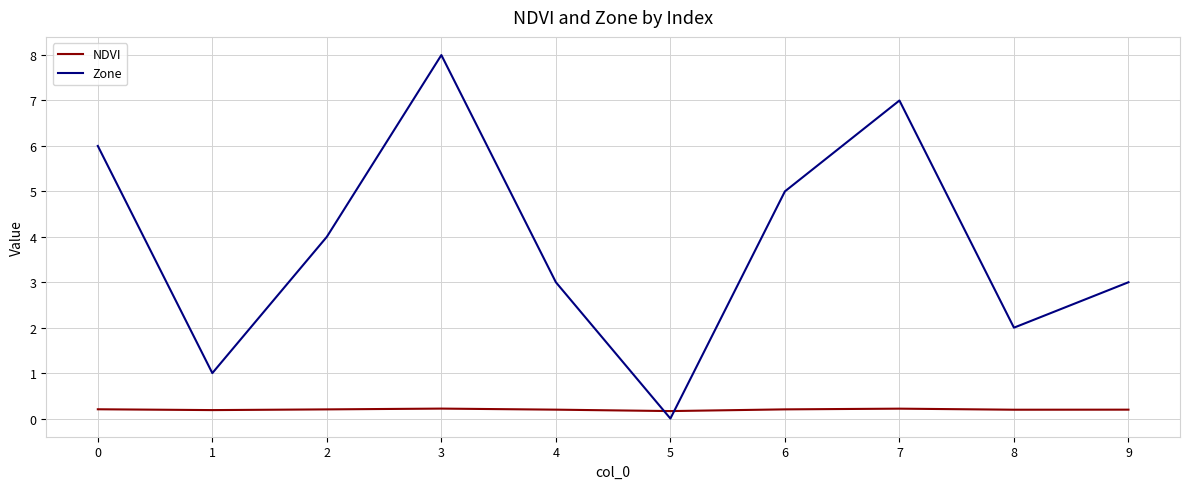

Which category has the highest value across all series?

3